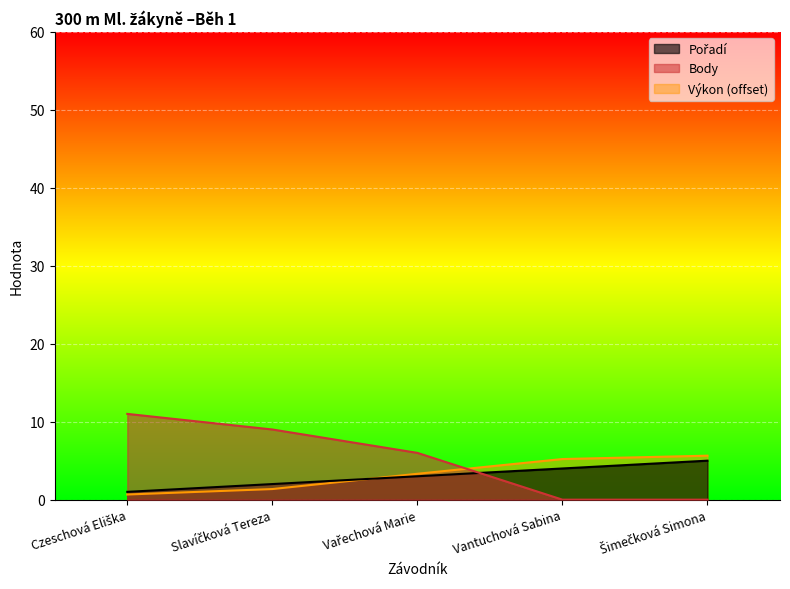

How many data points does each series have?

5